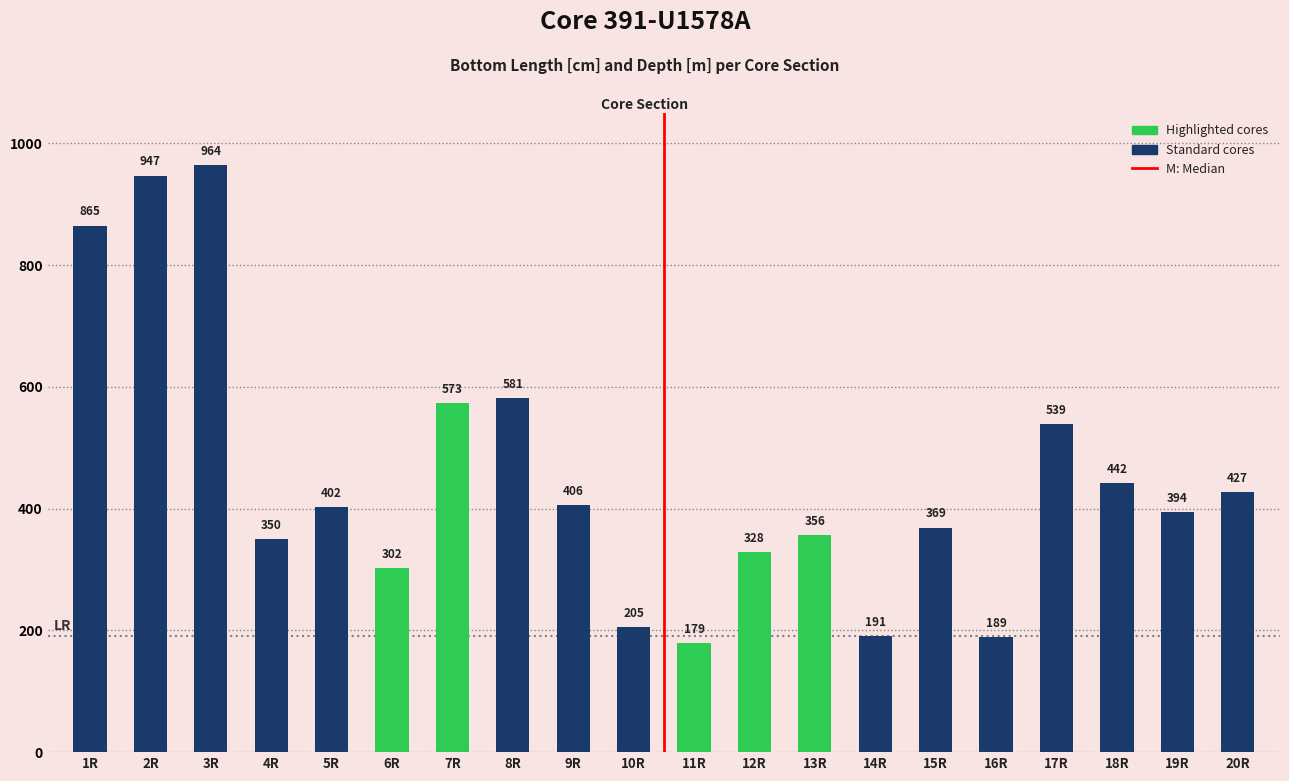

Read the value at 15R, to the nearest 100.

400